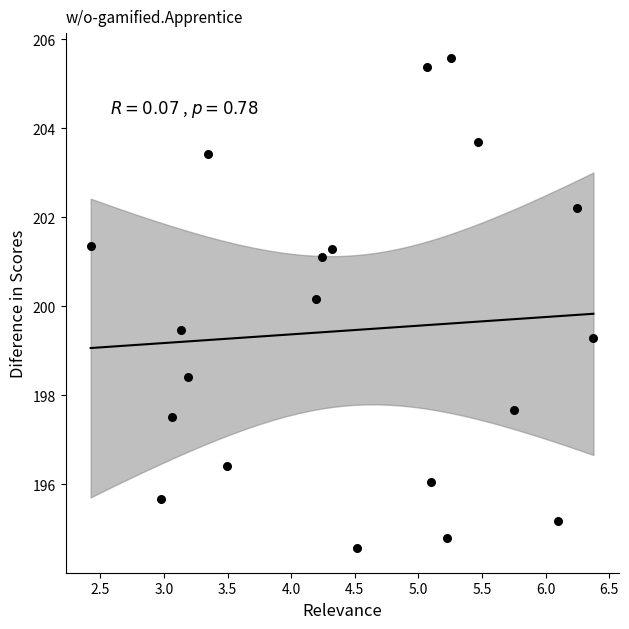

What is the range of X values (max minus min)?

4.0